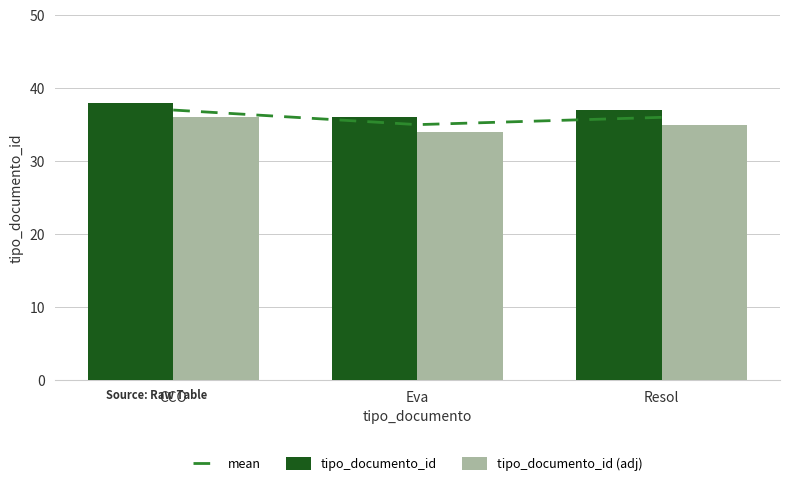

Where does the tipo_documento_id (adj) series first go above 35?

CCO